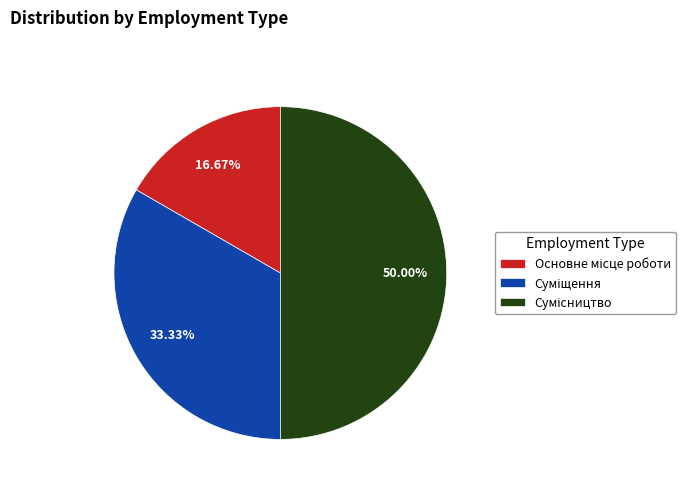

How much of the chart is everything except Основне місце роботи?

83.3%